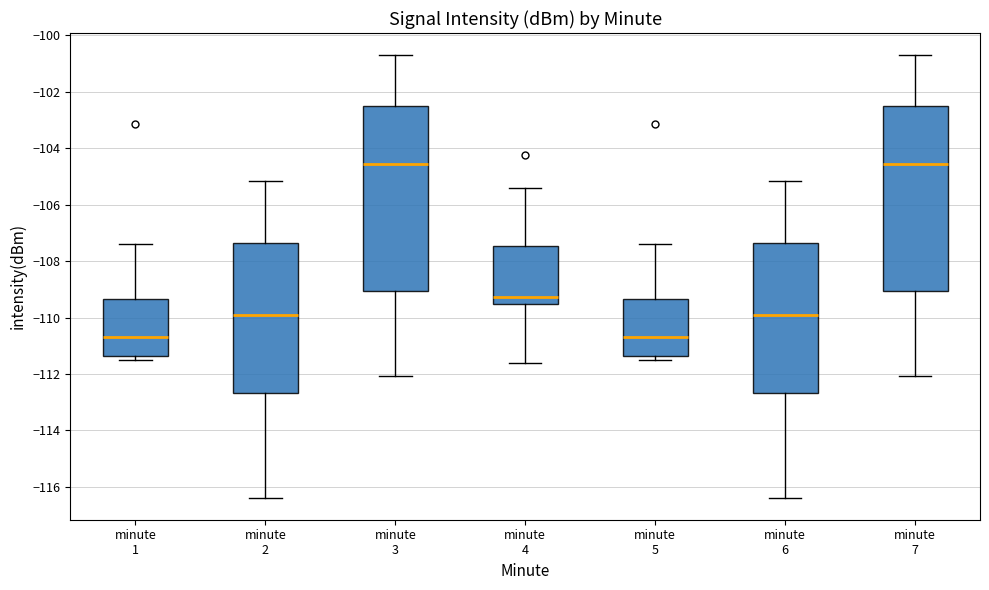

Reading left to right, read every box against the y-axis: the position of its median line, the range the box covers, and the ends of its whiskers. The values are not printed on the chart, so give them approximately, as read against the axis.

minute 1: median -110.6, box -111.4 to -109.4, whiskers -111.4 (just below the box's lower edge) to -107.4
minute 2: median -109.8, box -112.6 to -107.4, whiskers -116.4 to -105.2
minute 3: median -104.6, box -109.0 to -102.6, whiskers -112.0 to -100.6
minute 4: median -109.2, box -109.6 to -107.4, whiskers -111.6 to -105.4
minute 5: median -110.6, box -111.4 to -109.4, whiskers -111.4 (just below the box's lower edge) to -107.4
minute 6: median -109.8, box -112.6 to -107.4, whiskers -116.4 to -105.2
minute 7: median -104.6, box -109.0 to -102.6, whiskers -112.0 to -100.6